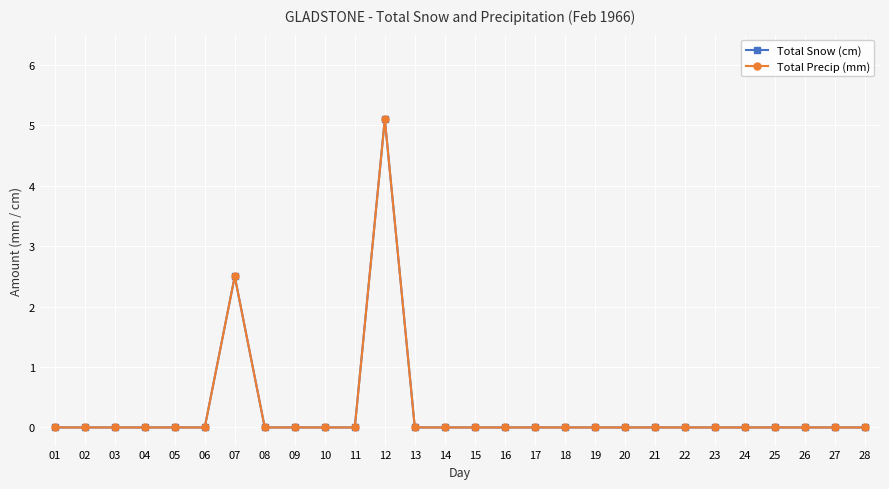

Does the chart have visible grid lines?

Yes